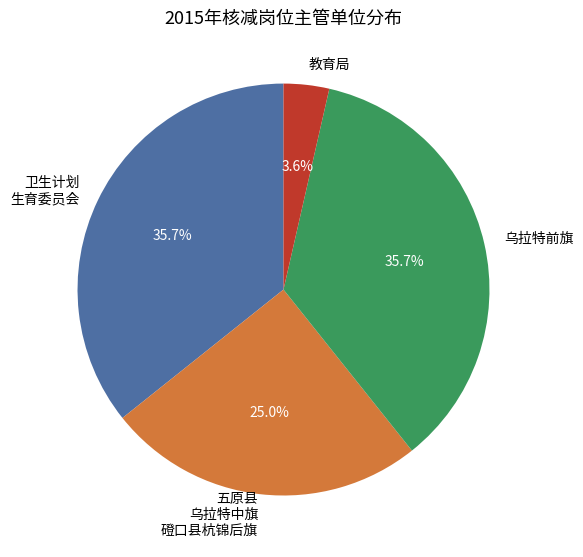

How many segments does this pie chart have?

4